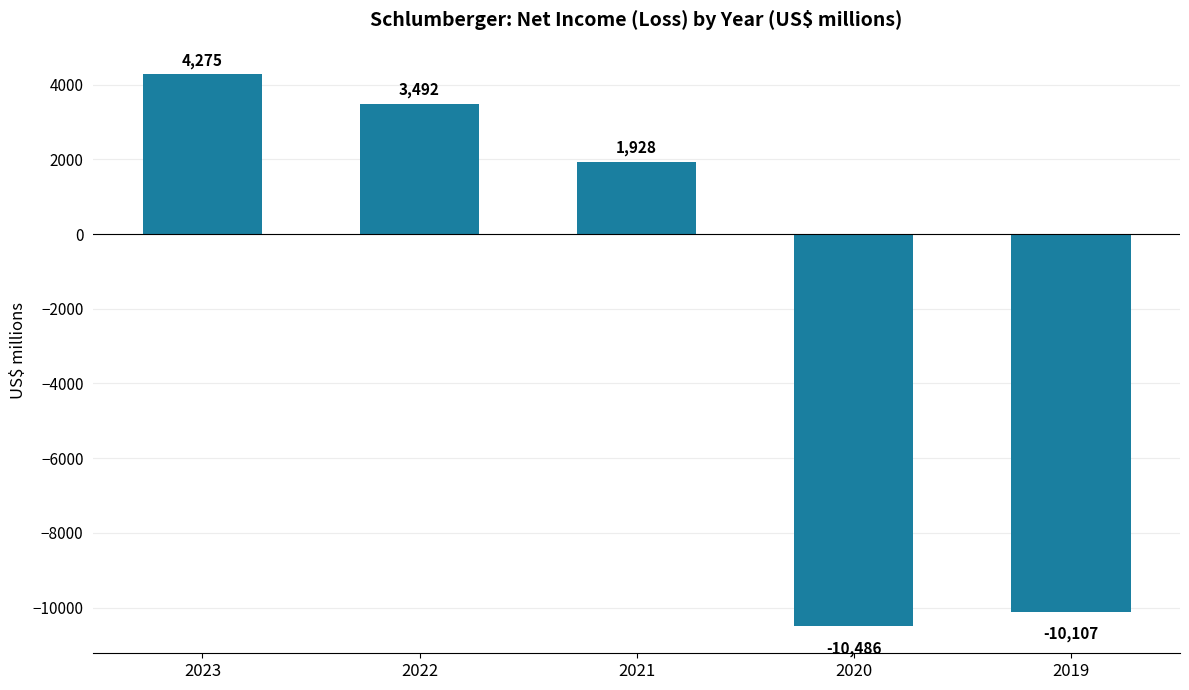

What is the change in value from 2021 to 2020?

-12414